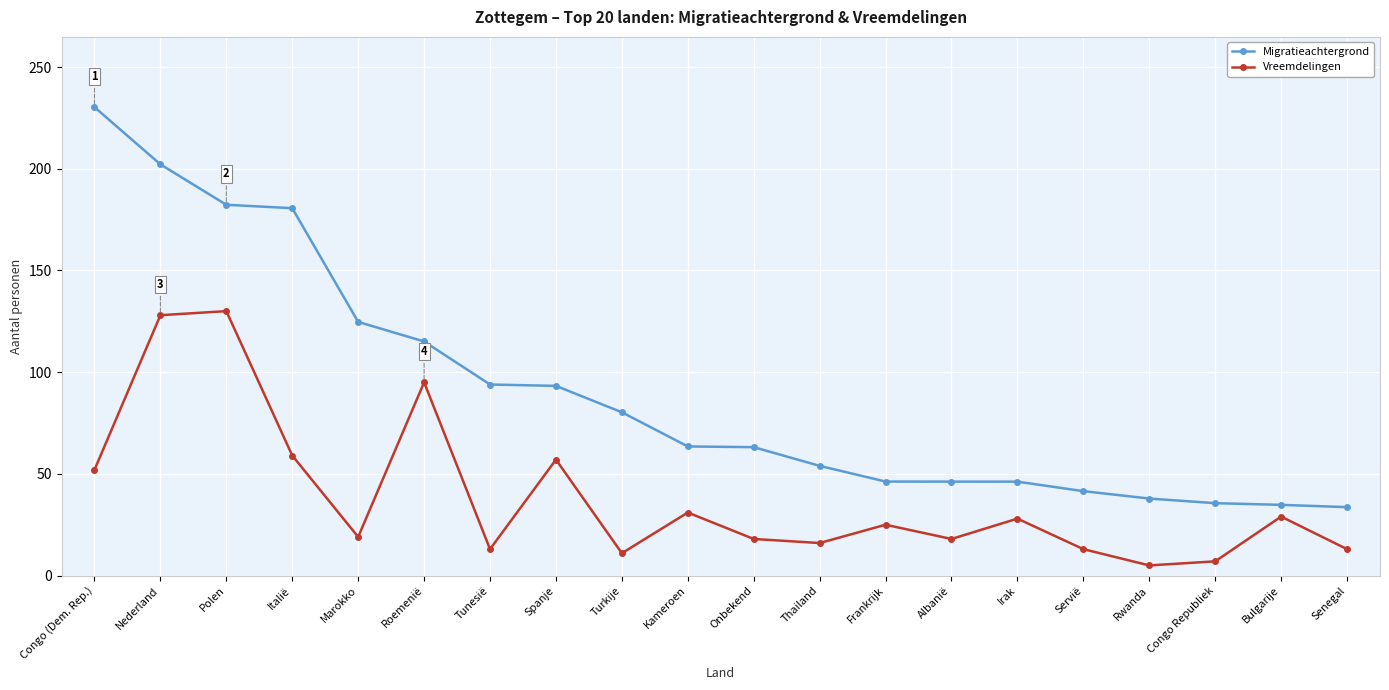

What is the label of the 14th point from the left?

Albanië